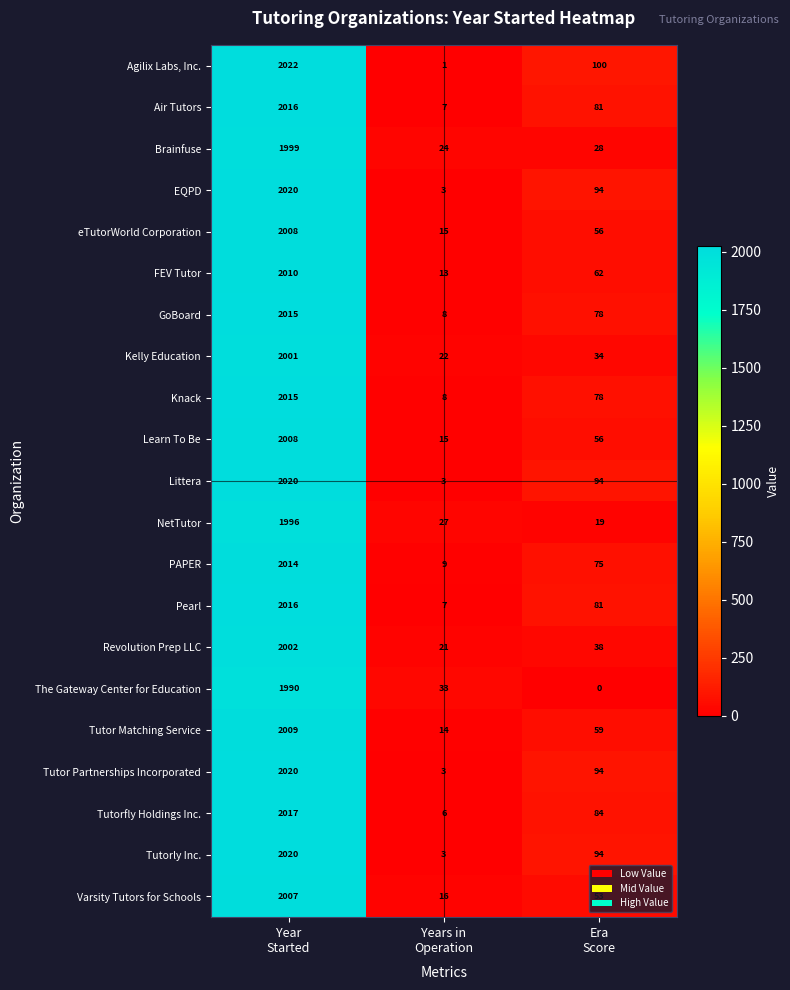

How many values in the Learn To Be series are below 56?

1